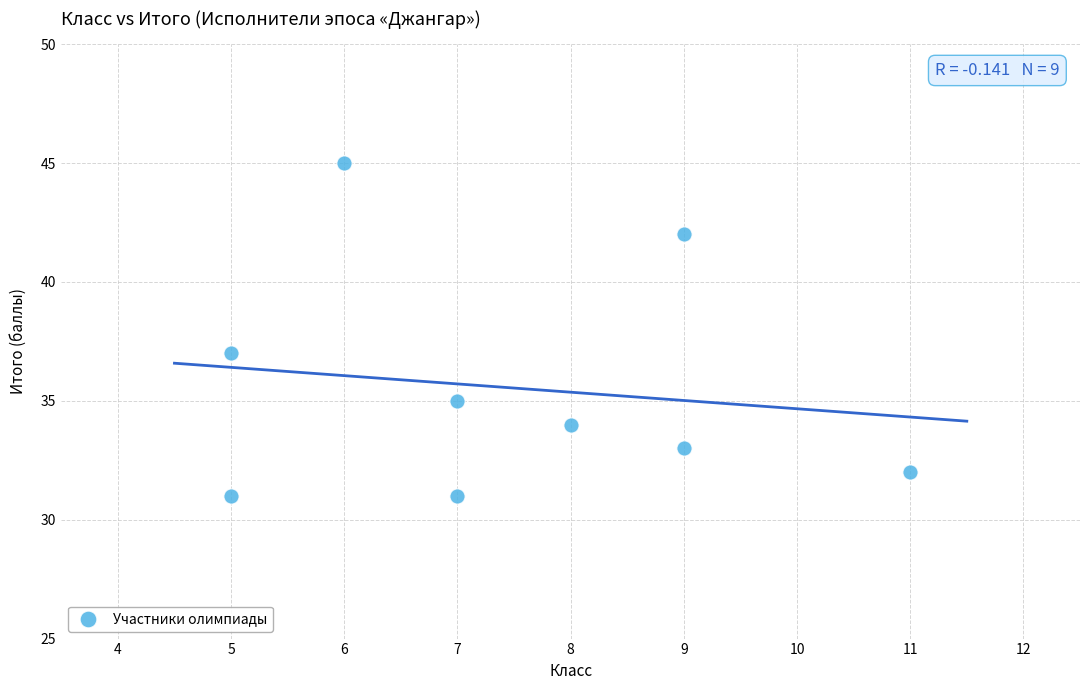

What is the average Y value?

36